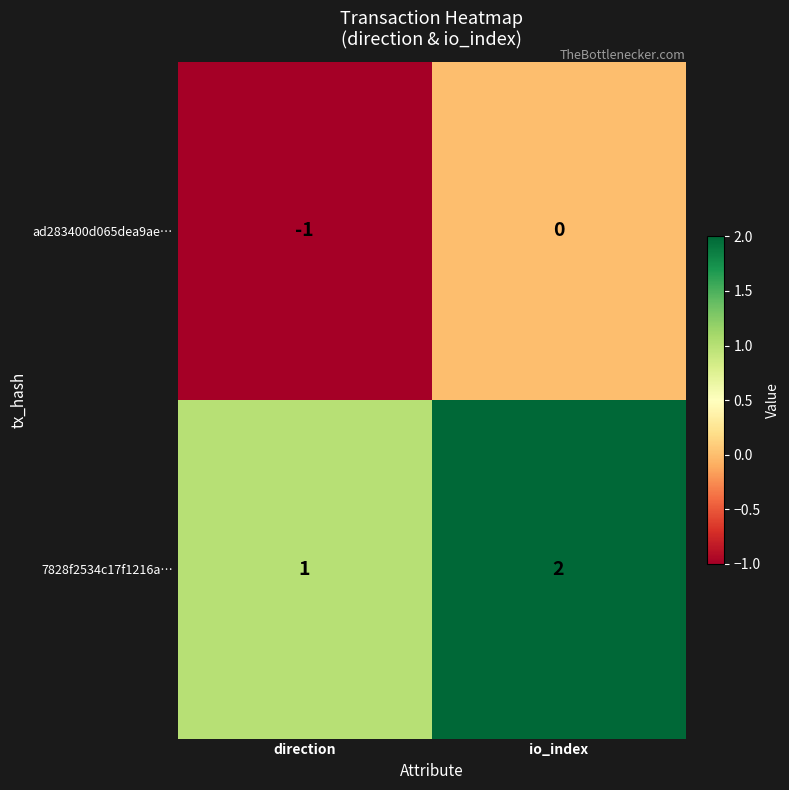

What is the total value across all series at io_index?

2